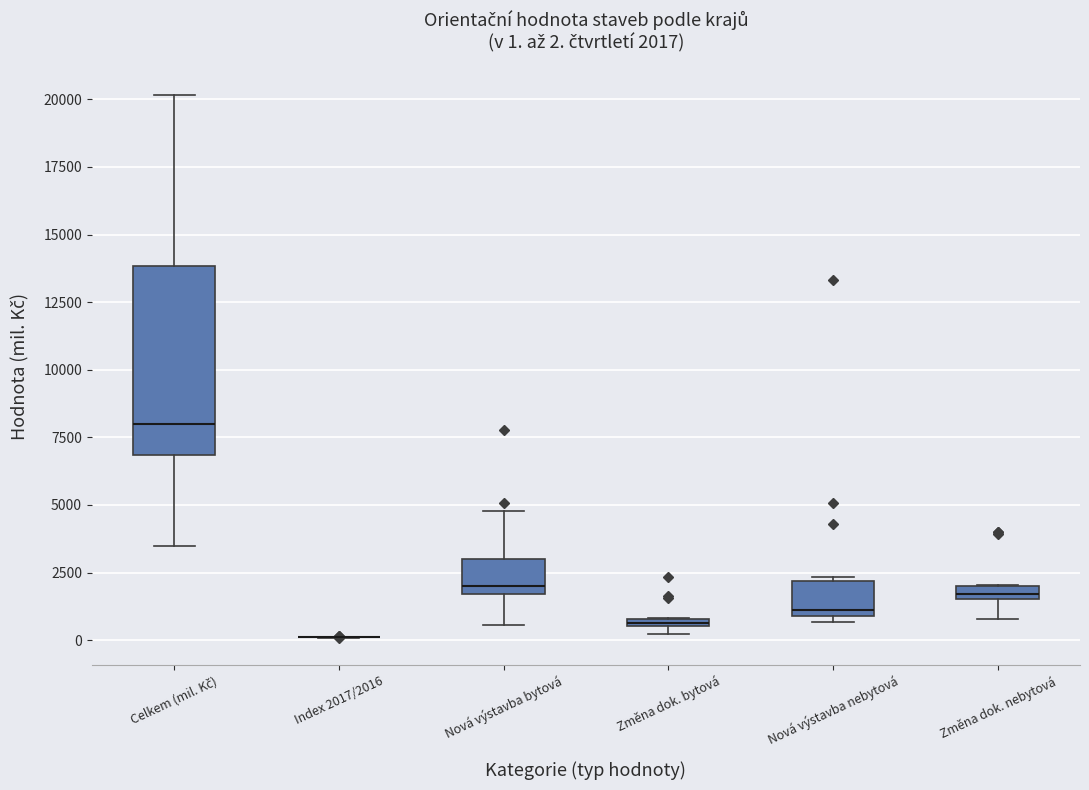

Comparing the boxes themselves (not the whiskers), which one is the tallest?

Celkem (mil. Kč)